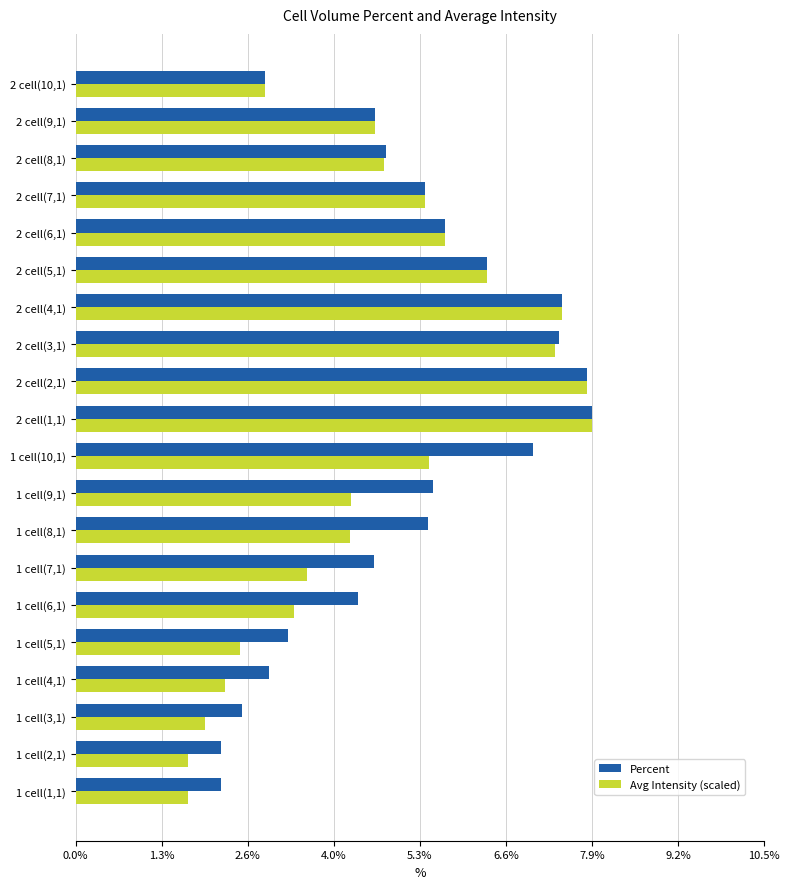

Between 1 cell(6,1) and 2 cell(4,1), which series saw the biggest shift?

Avg Intensity (scaled)